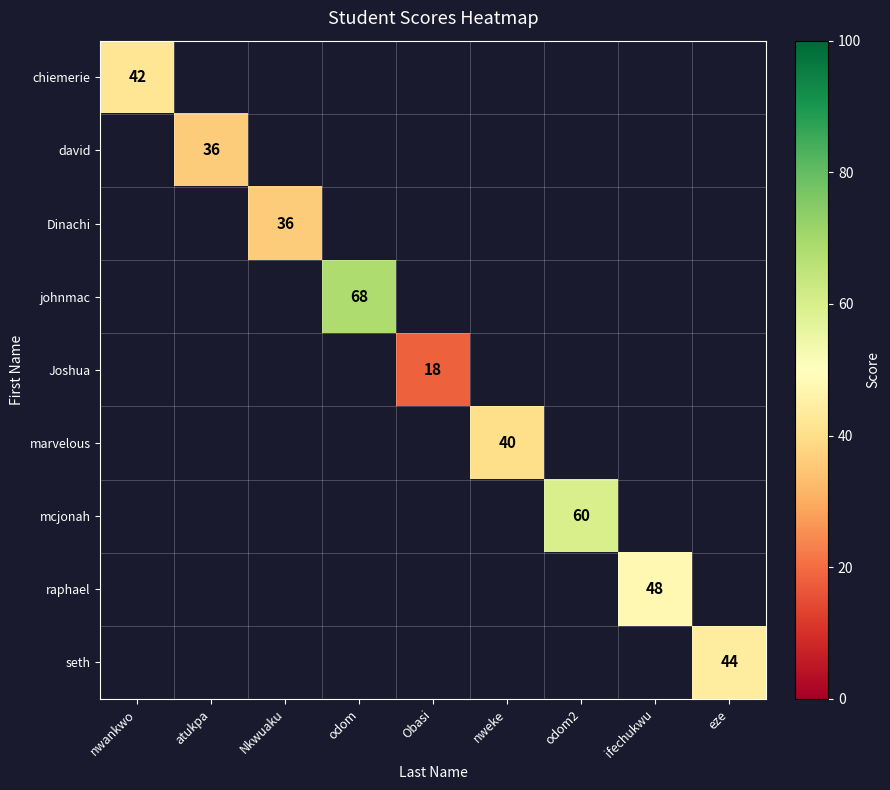

At atukpa, list the series in order from largest to smallest.

chiemerie, david, Dinachi, johnmac, Joshua, marvelous, mcjonah, raphael, seth